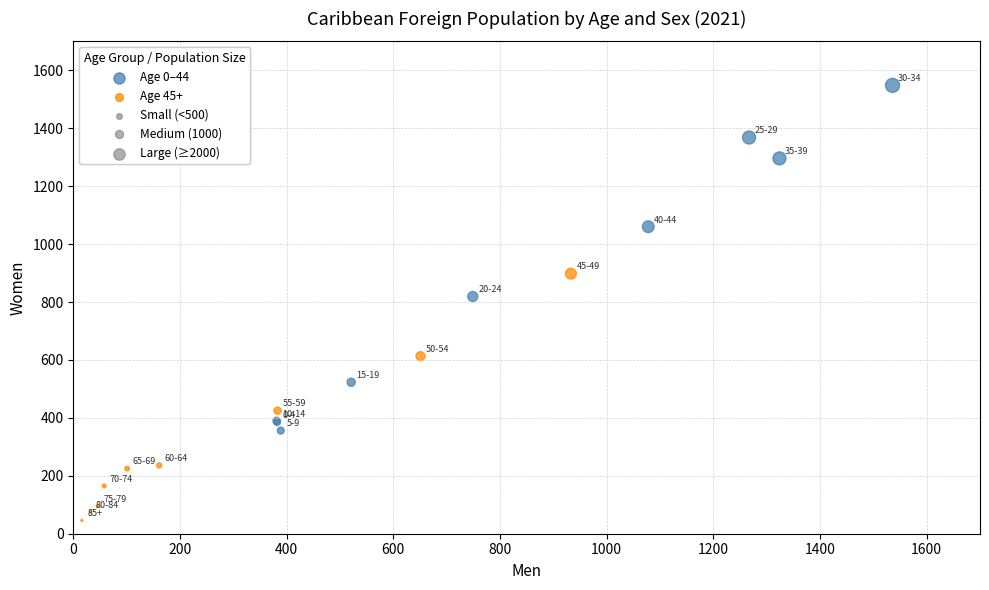

Which series reaches the maximum Y coordinate?

Age 0–44